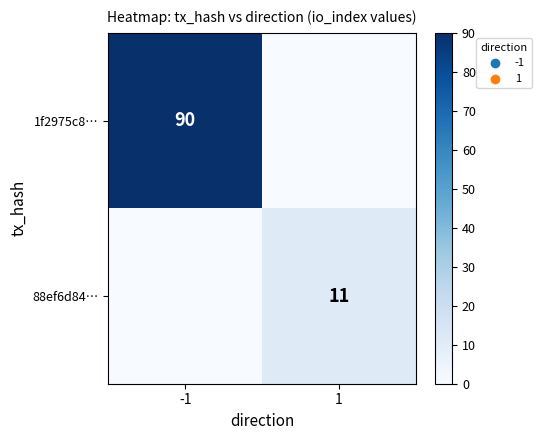

How many categories are shown in the chart?

2